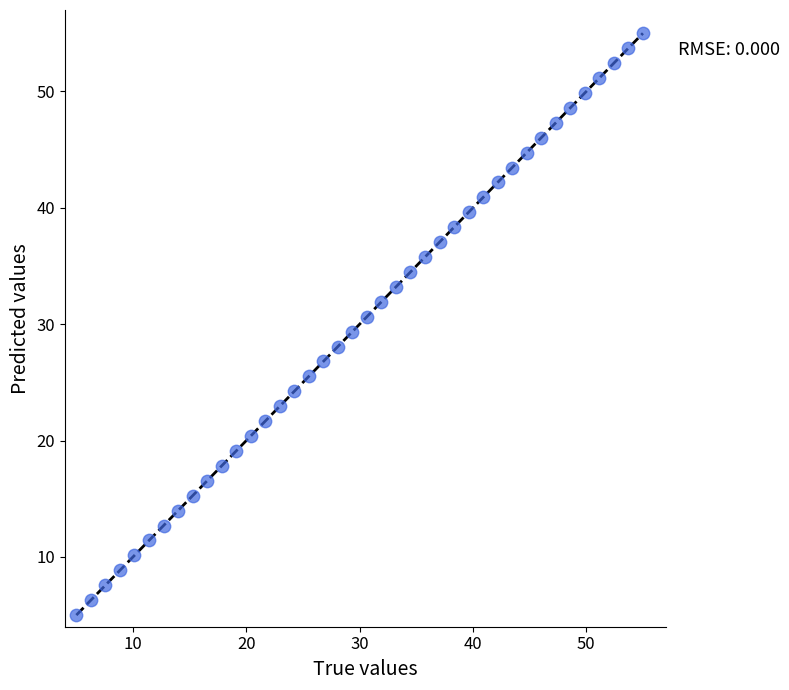

What is the range of X values (max minus min)?

50.0